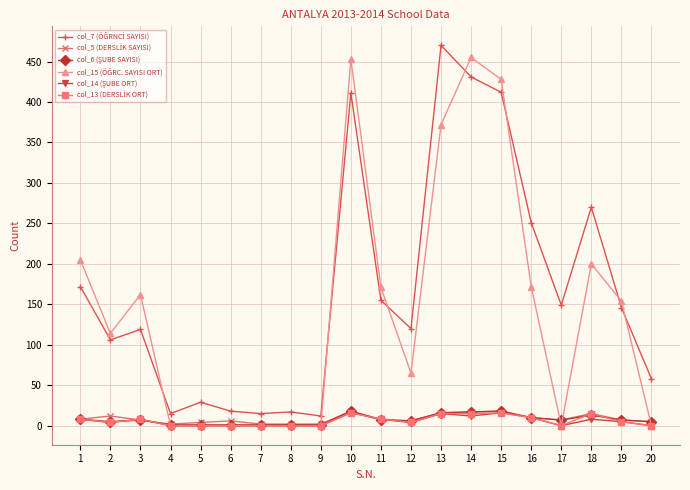

What is the greatest value displayed?

470